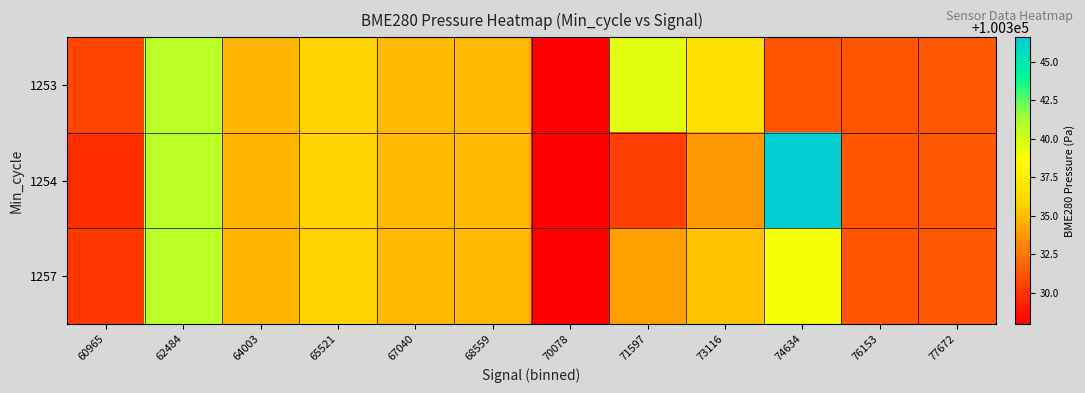

What is the total value across all series at 67040?

301004.7